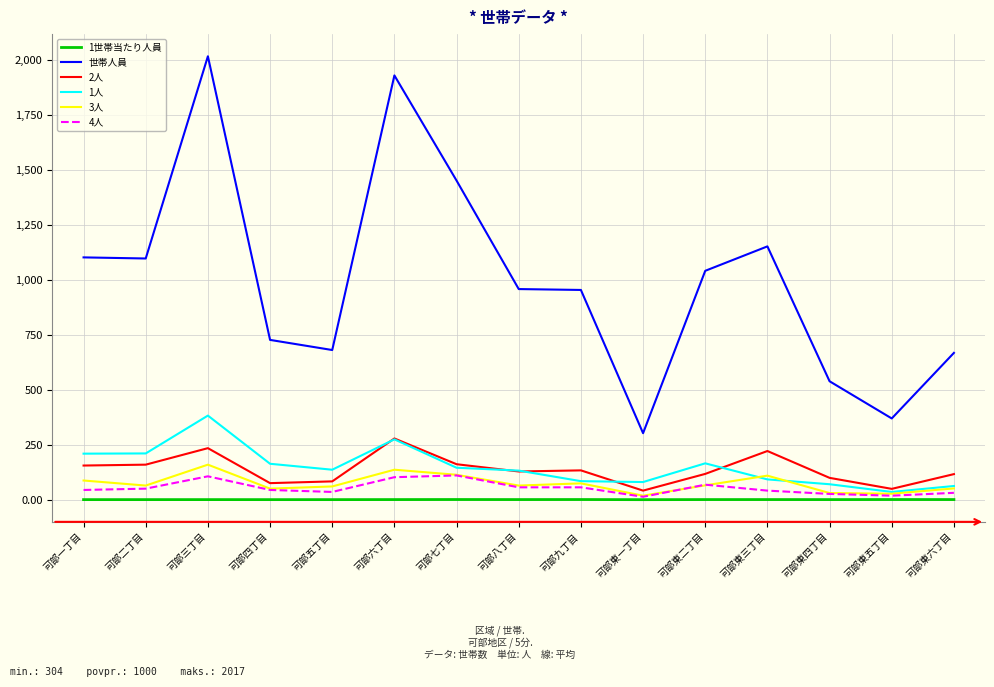

Between 可部五丁目 and 可部九丁目, which series saw the biggest shift?

世帯人員